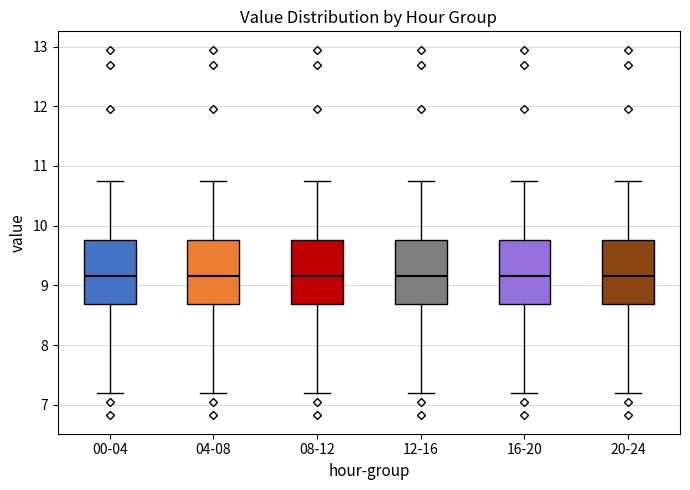

Reading left to right, read every box against the y-axis: the position of its median line, the range the box covers, and the ends of its whiskers. The values are not printed on the chart, so give them approximately, as read against the axis.

00-04: median 9.2, box 8.7 to 9.8, whiskers 7.2 to 10.8
04-08: median 9.2, box 8.7 to 9.8, whiskers 7.2 to 10.8
08-12: median 9.2, box 8.7 to 9.8, whiskers 7.2 to 10.8
12-16: median 9.2, box 8.7 to 9.8, whiskers 7.2 to 10.8
16-20: median 9.2, box 8.7 to 9.8, whiskers 7.2 to 10.8
20-24: median 9.2, box 8.7 to 9.8, whiskers 7.2 to 10.8